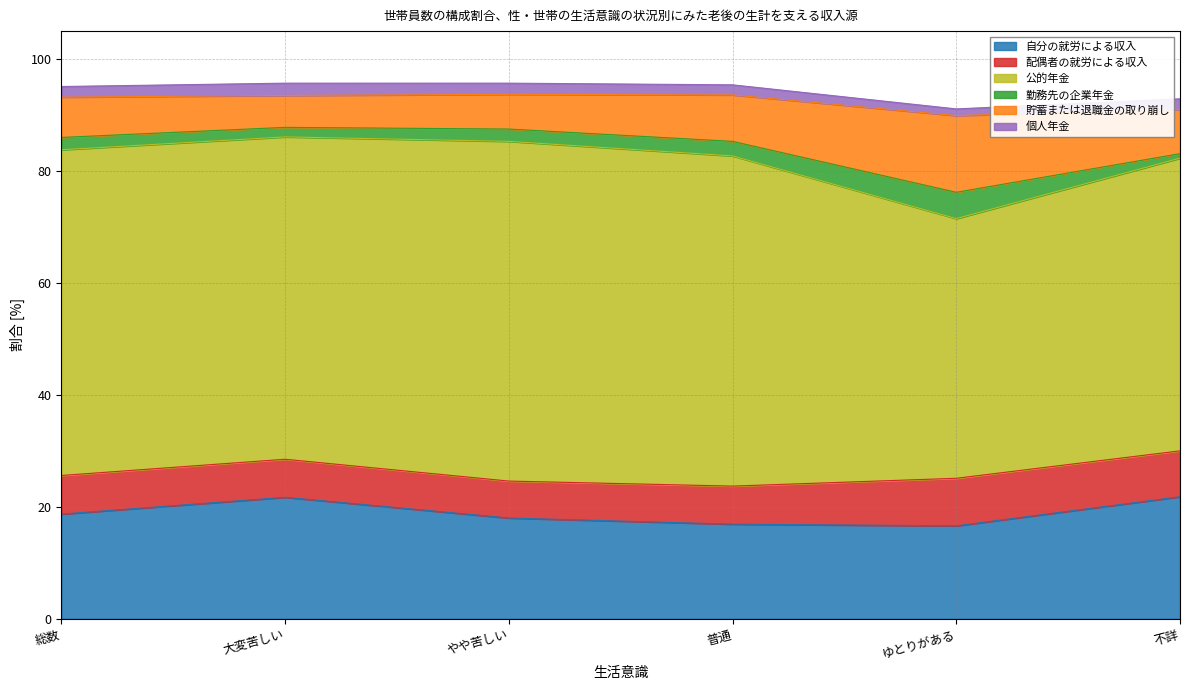

At which label does 自分の就労による収入 reach its peak?

不詳